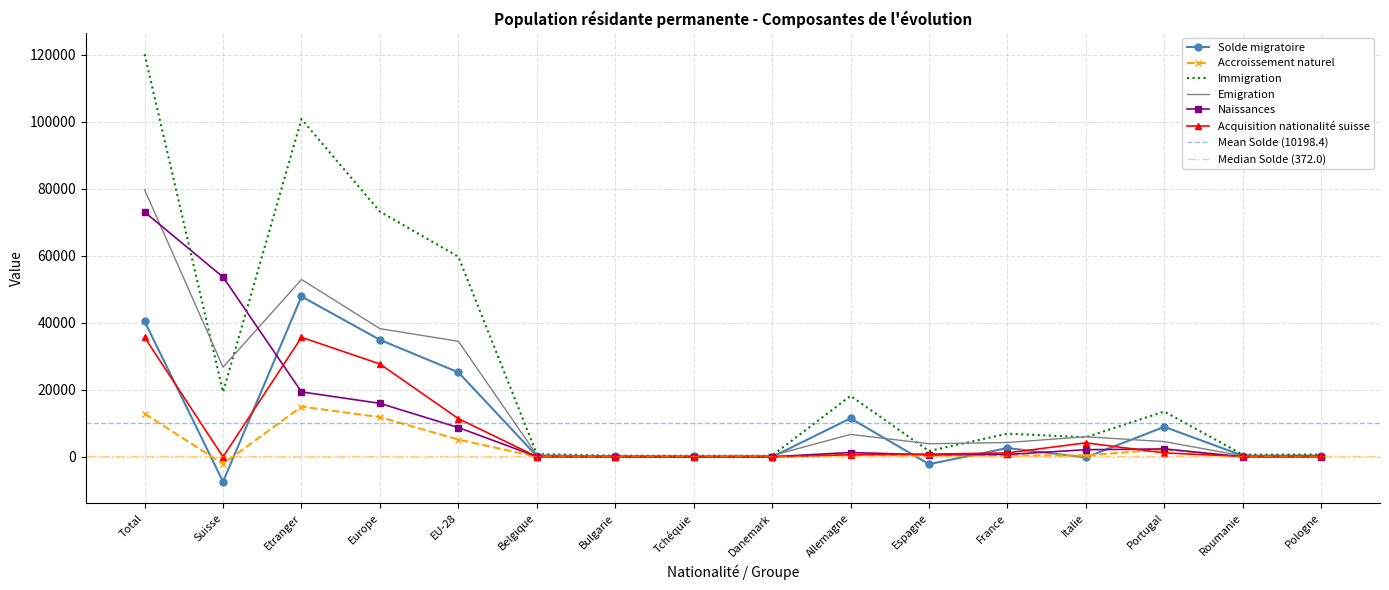

How many interior local peaks does the Naissances series have?

2